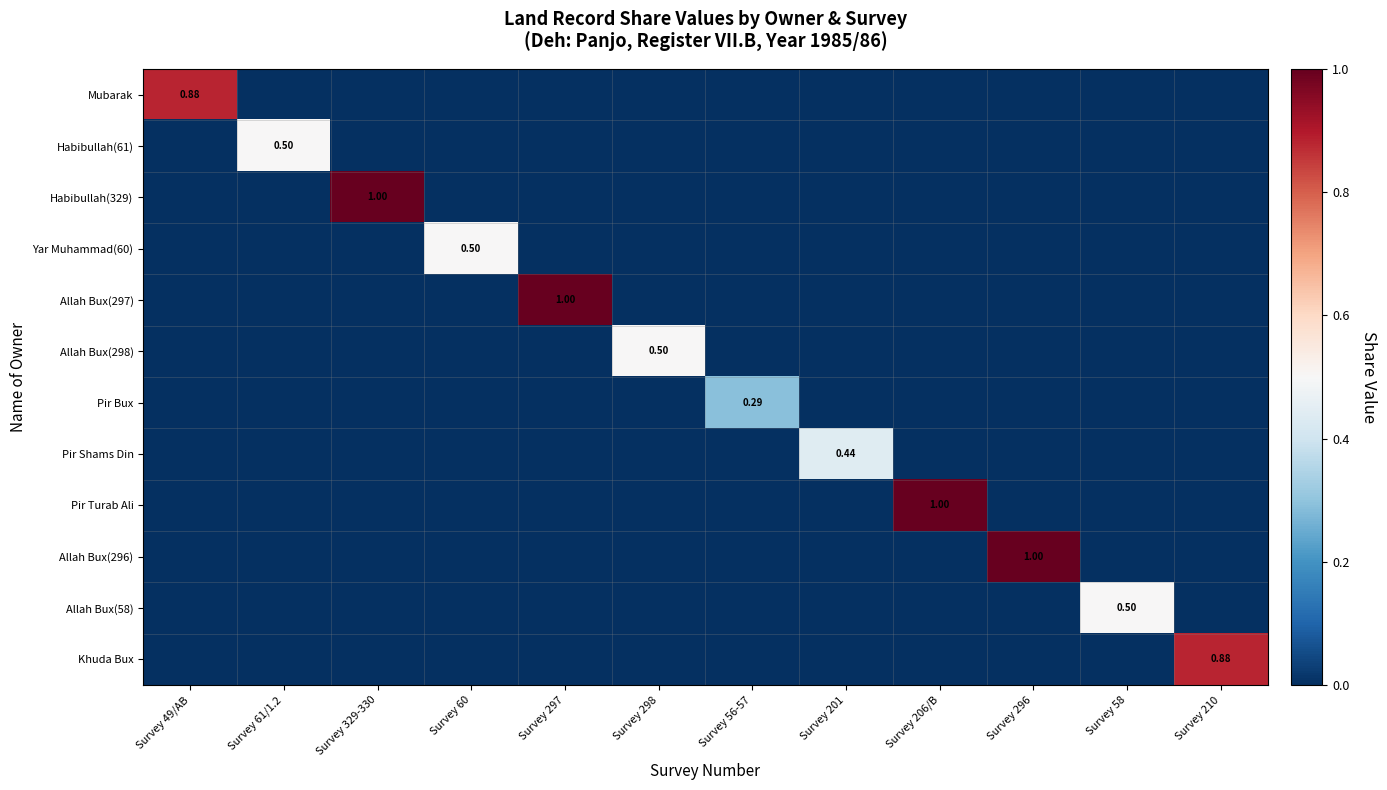

The value of Khuda Bux at Survey 206/B is 0.0. True or false?

True